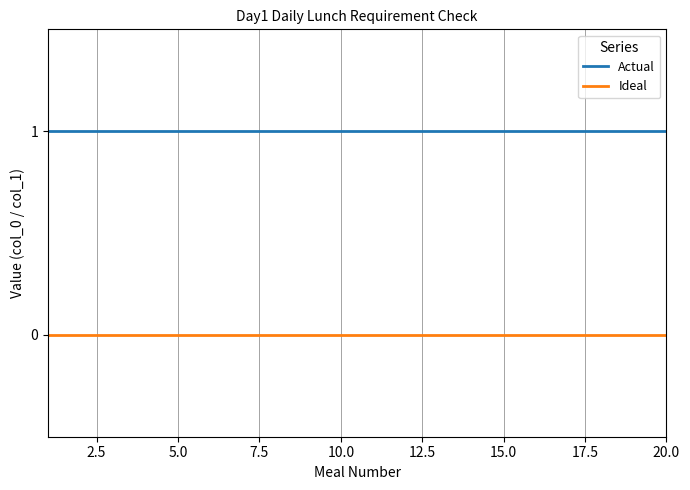

List the series in order of their peak value, highest first.

Actual, Ideal